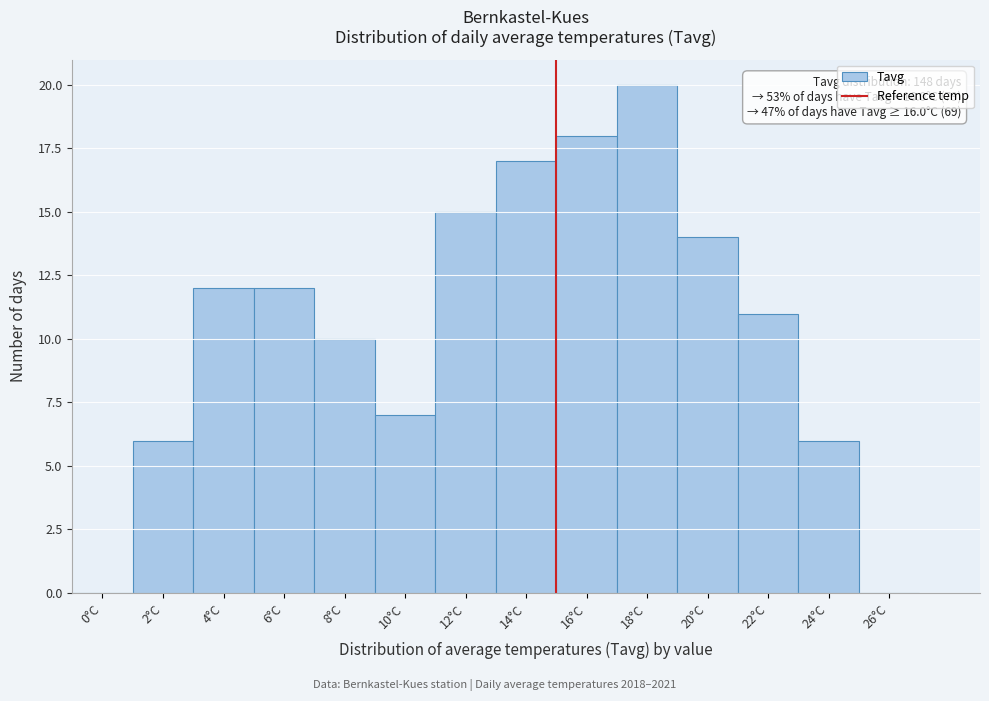

Reading left to right, list all the values displayed in this chart.

0°C=0	2°C=6	4°C=12	6°C=12	8°C=10	10°C=7	12°C=15	14°C=17	16°C=18	18°C=20	20°C=14	22°C=11	24°C=6	26°C=0